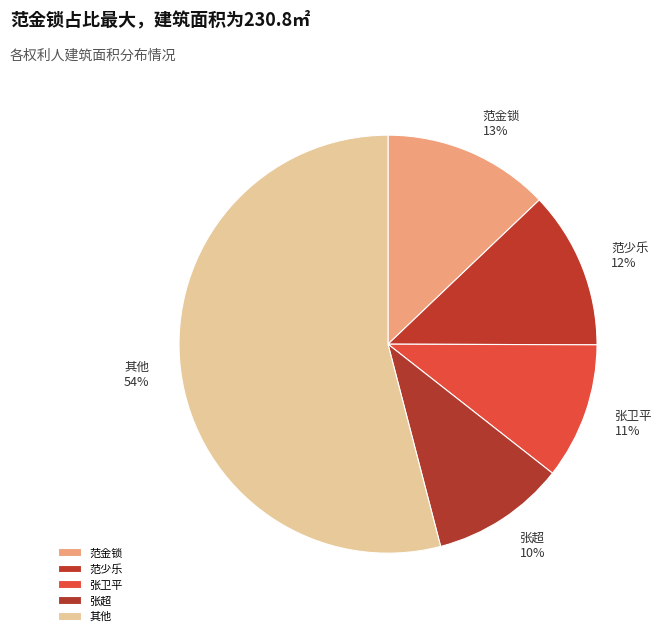

Does any single category account for the majority?

Yes